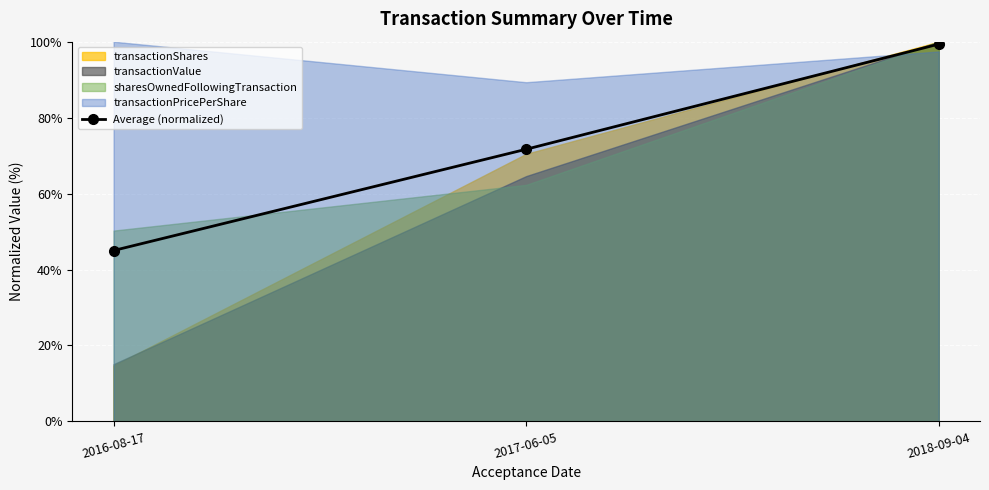

Between 2016-08-17 and 2017-06-05, which is larger?

2017-06-05